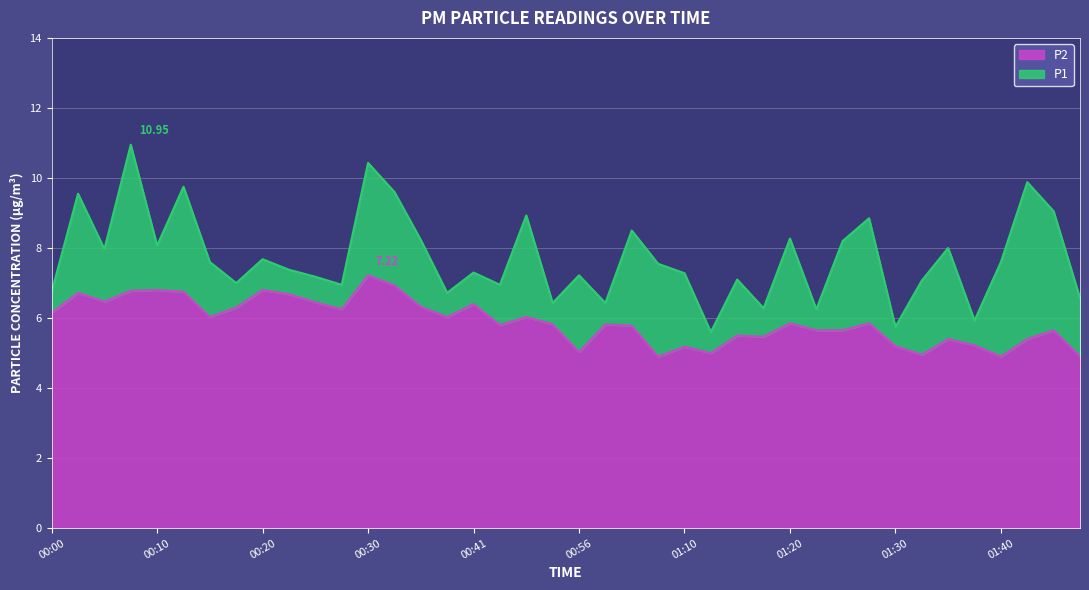

How many interior local peaks does the P1 series have?

14